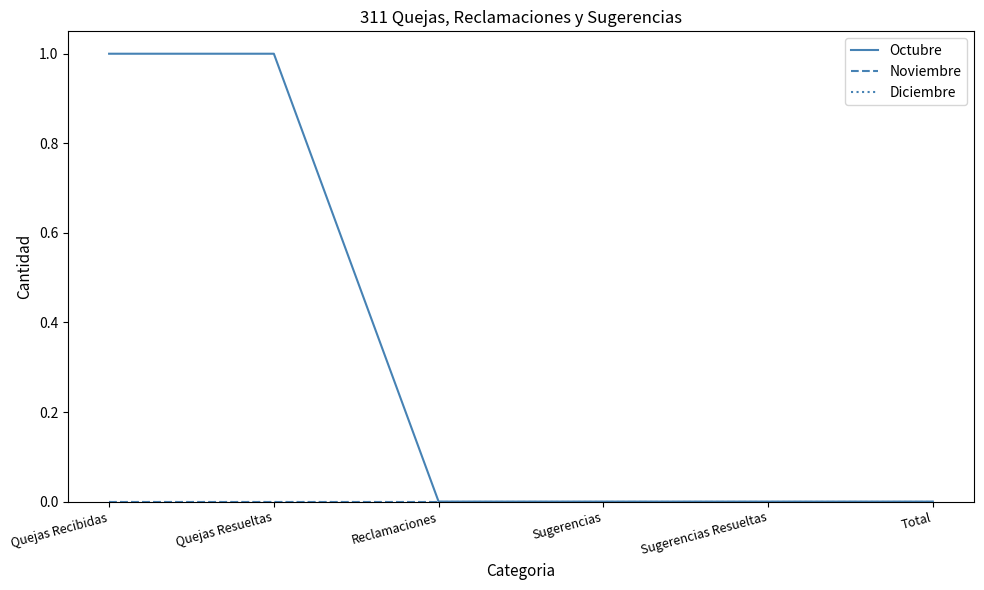

Which series has the widest spread of values?

Octubre